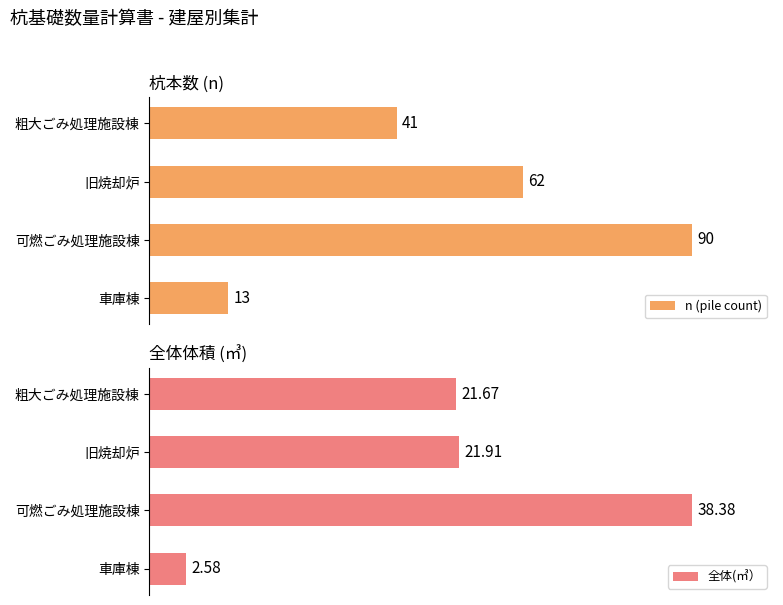

What is the maximum value shown in the chart?

90.0